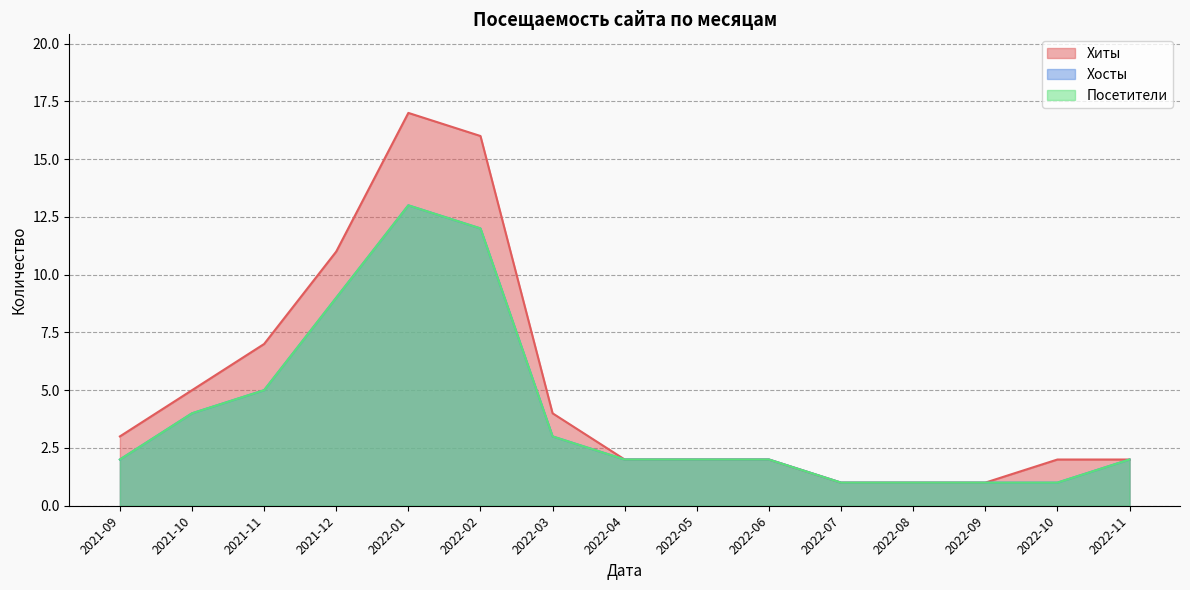

Which series has the widest spread of values?

Хиты